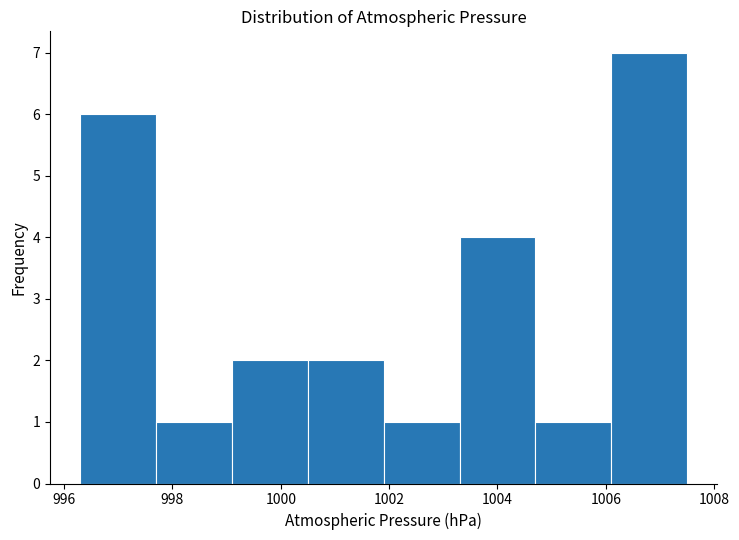

Reading left to right, transcribe this chart: for each bar, give the range it covers on the x-axis and its height. Neither the bar edges nor the heights are printed on the chart, so give them approximately, as read against the axes.

996.3 to 997.7: 6
997.7 to 999.1: 1
999.1 to 1000.5: 2
1000.5 to 1001.9: 2
1001.9 to 1003.3: 1
1003.3 to 1004.7: 4
1004.7 to 1006.1: 1
1006.1 to 1007.5: 7